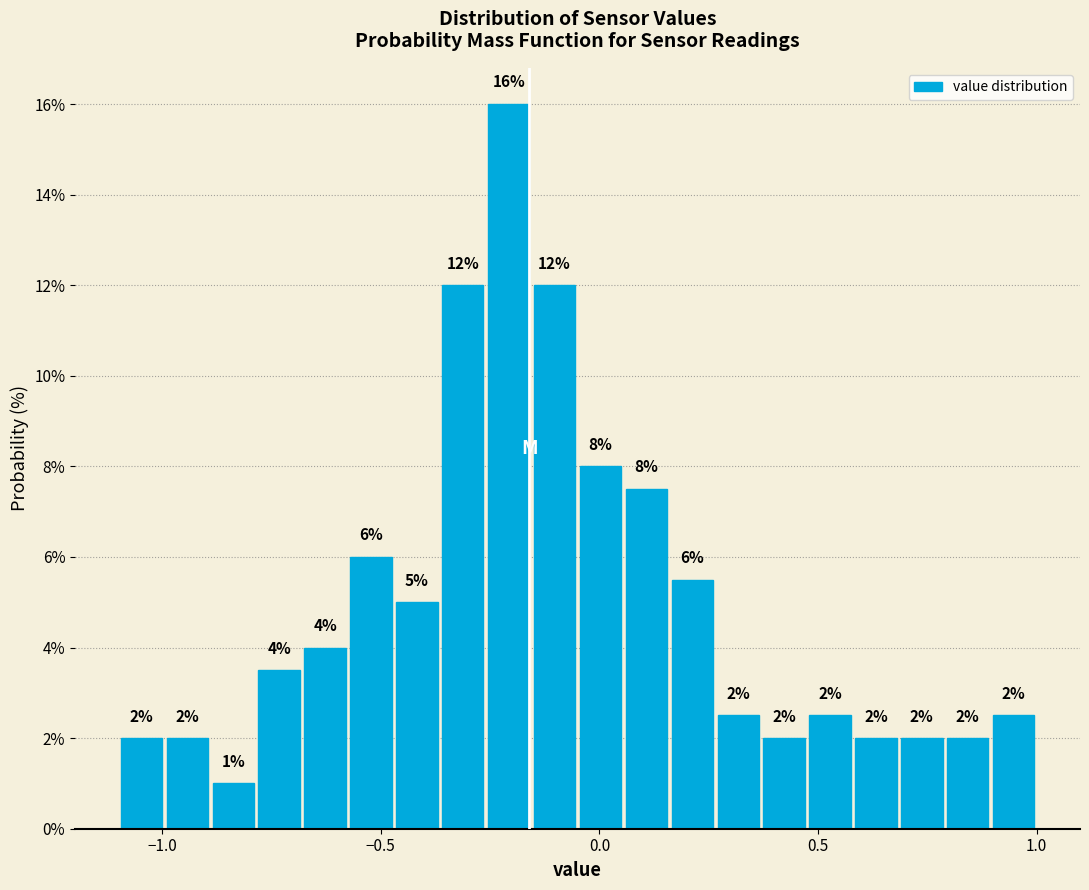

Read against the x-axis, roughly where is the centre of the tallest bar?

-0.20